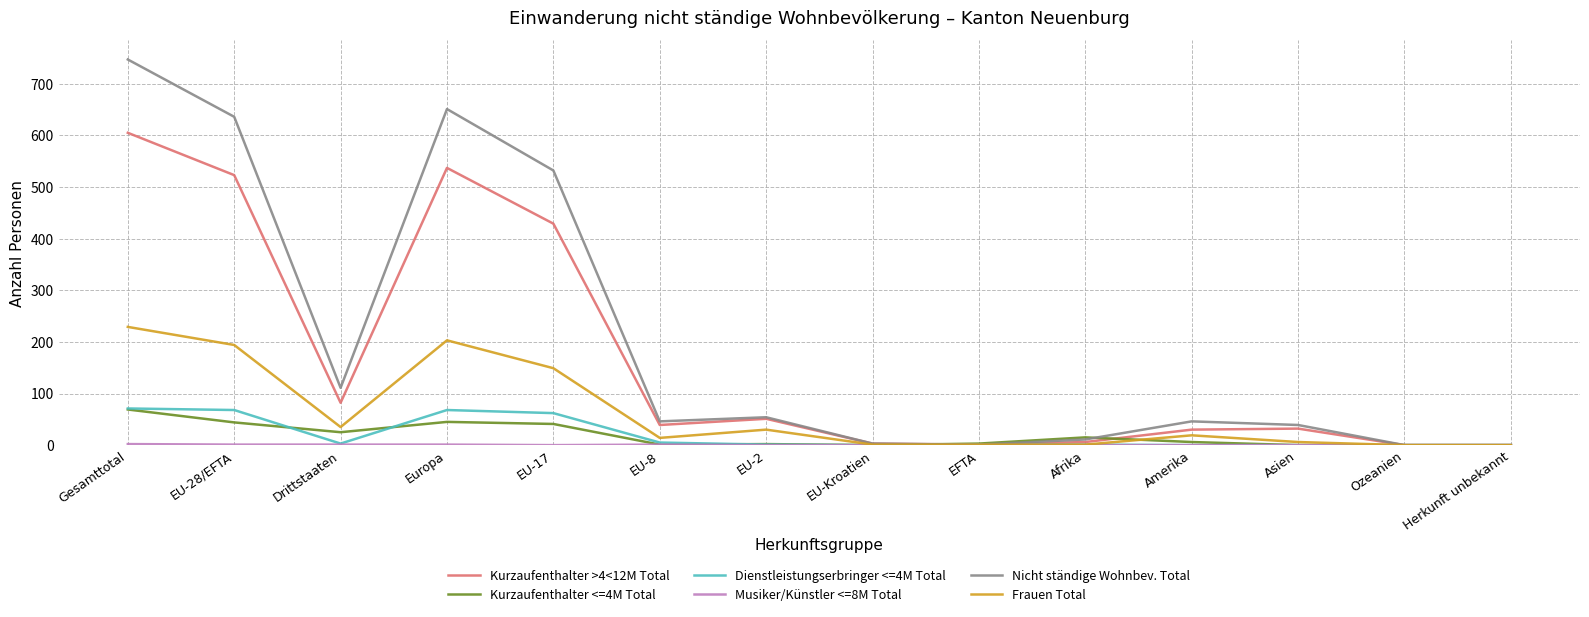

Does the chart have visible grid lines?

Yes